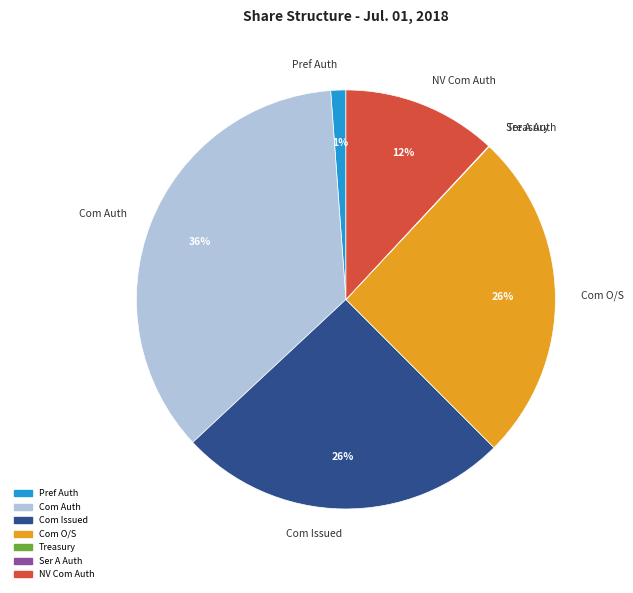

What is the largest slice in the pie chart?

Com Auth